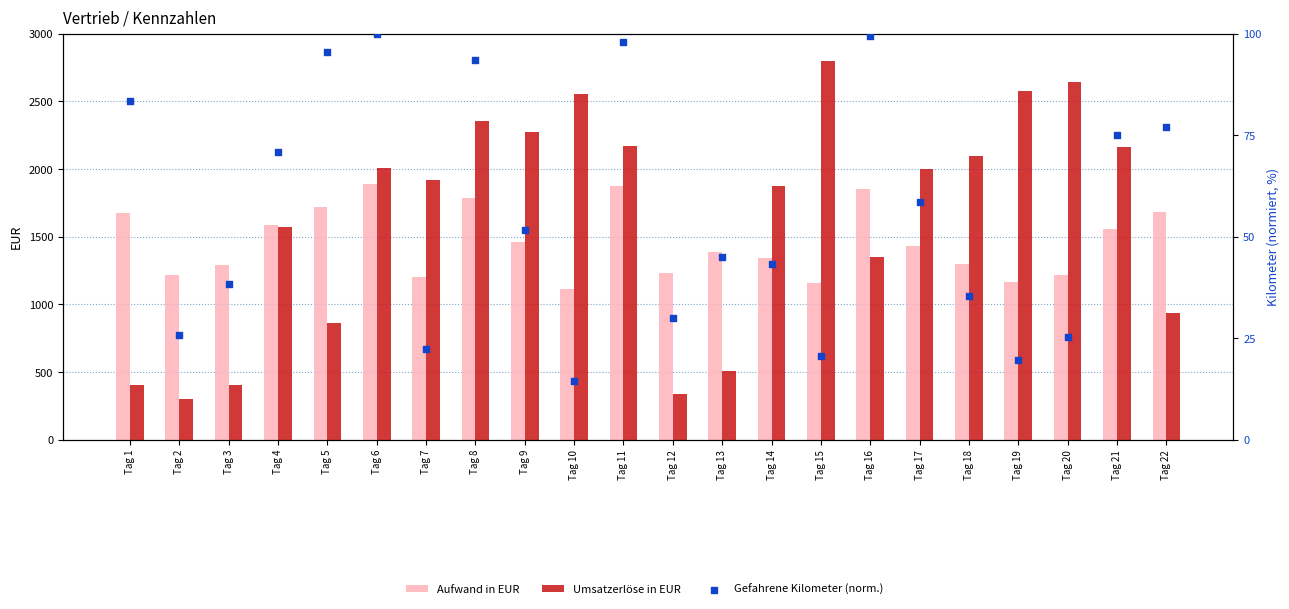

Which series reaches the maximum Y coordinate?

Umsatzerlöse in EUR